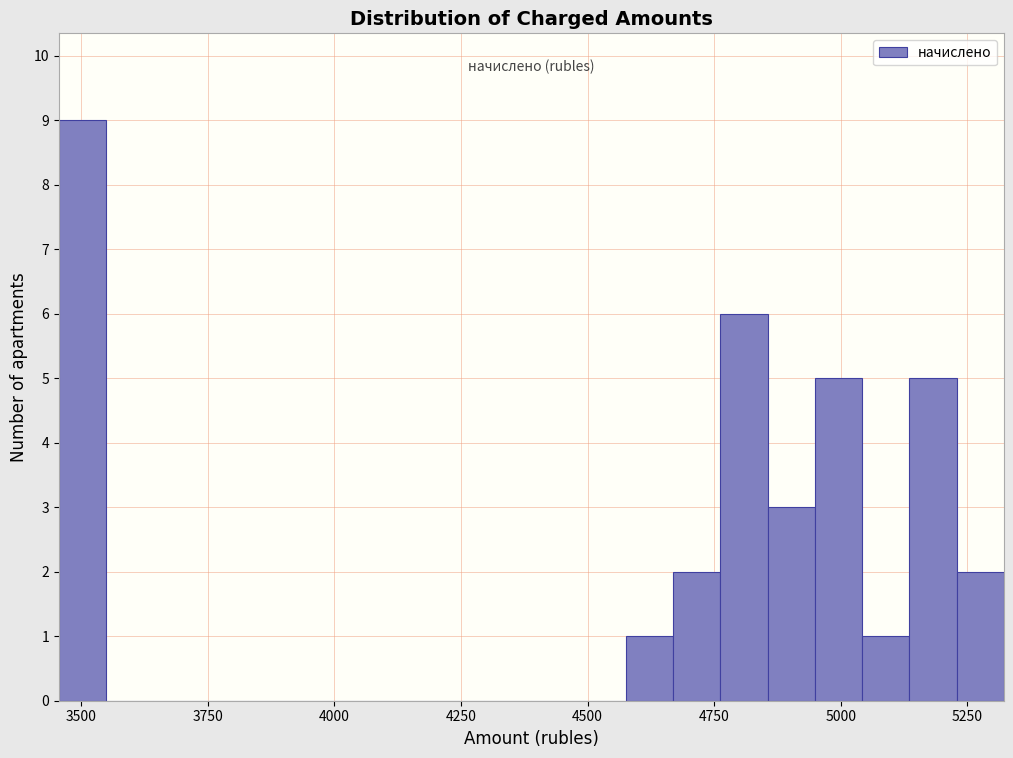

Read against the x-axis, roughly where is the centre of the tallest bar?

3500